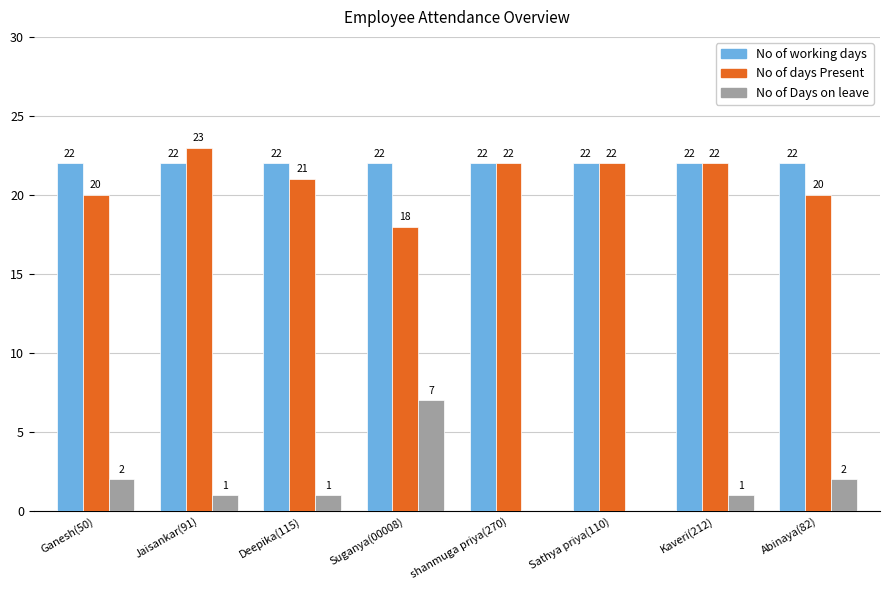

Is the value of No of Days on leave at Jaisankar(91) greater than the value of No of working days at shanmuga priya(270)?

No